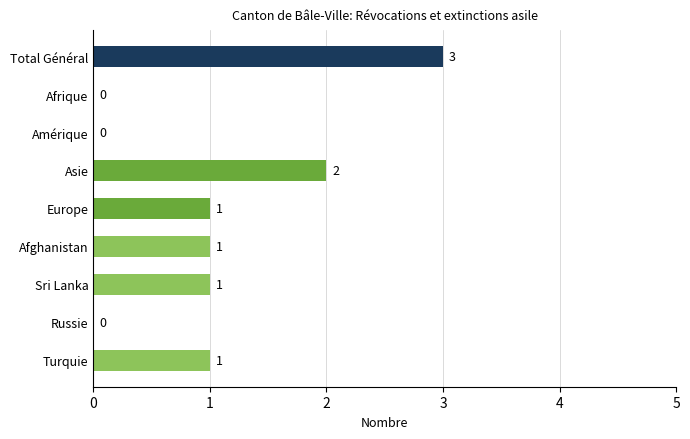

What is the sum of all values?

9